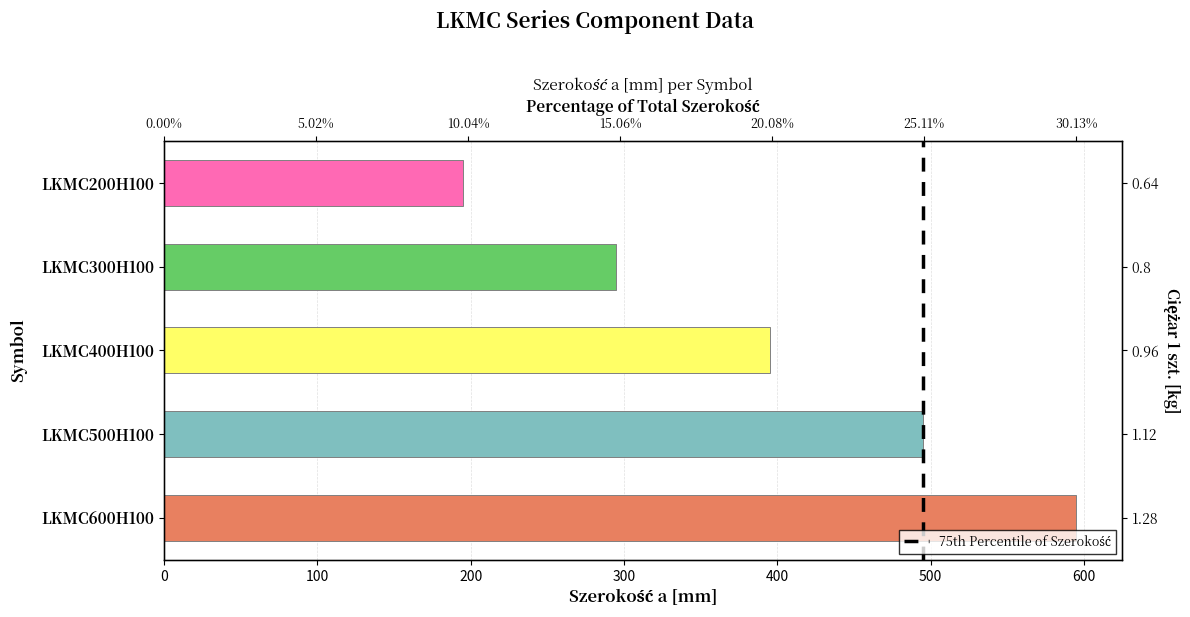

How many values are between 295 and 495?

3